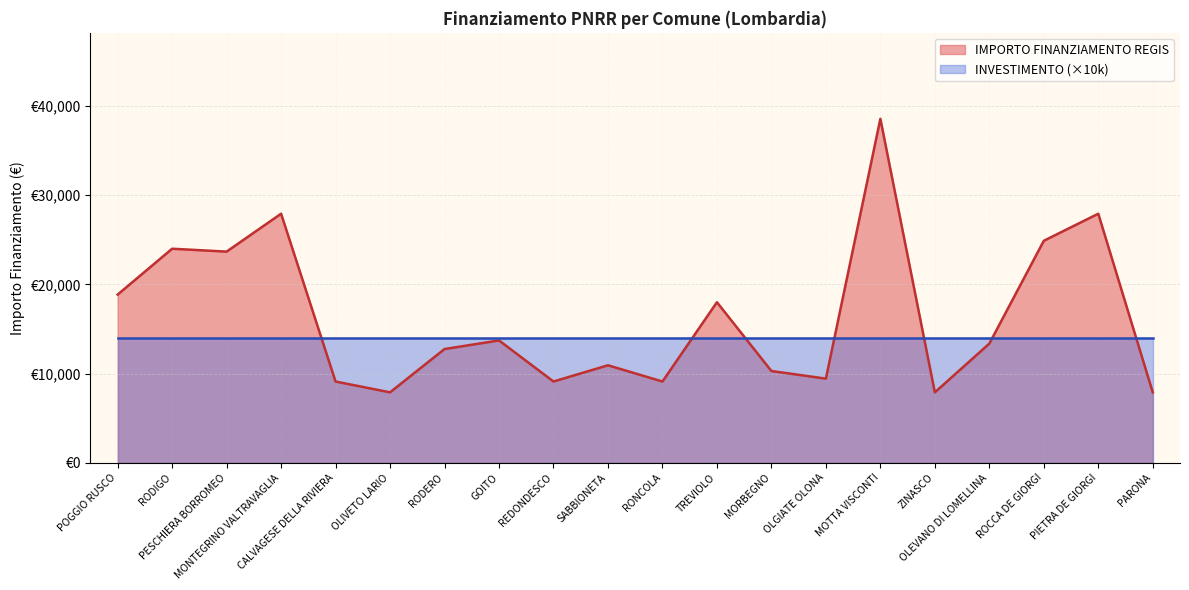

What position from the right is PESCHIERA BORROMEO?

18